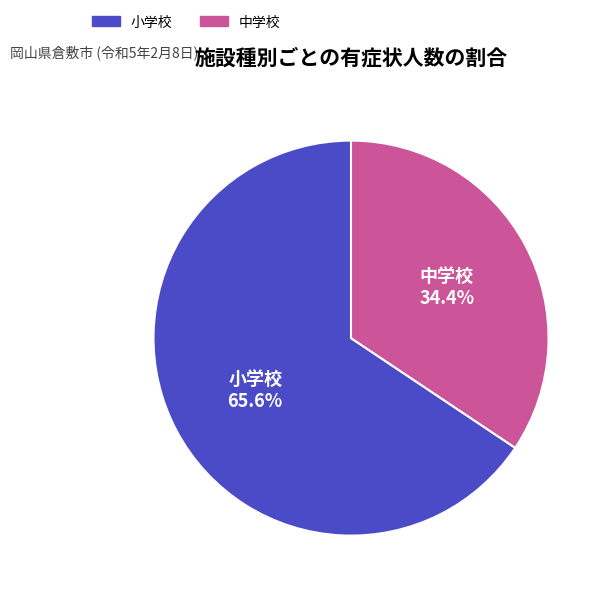

What is the total percentage of 小学校 and 中学校?

100.0%